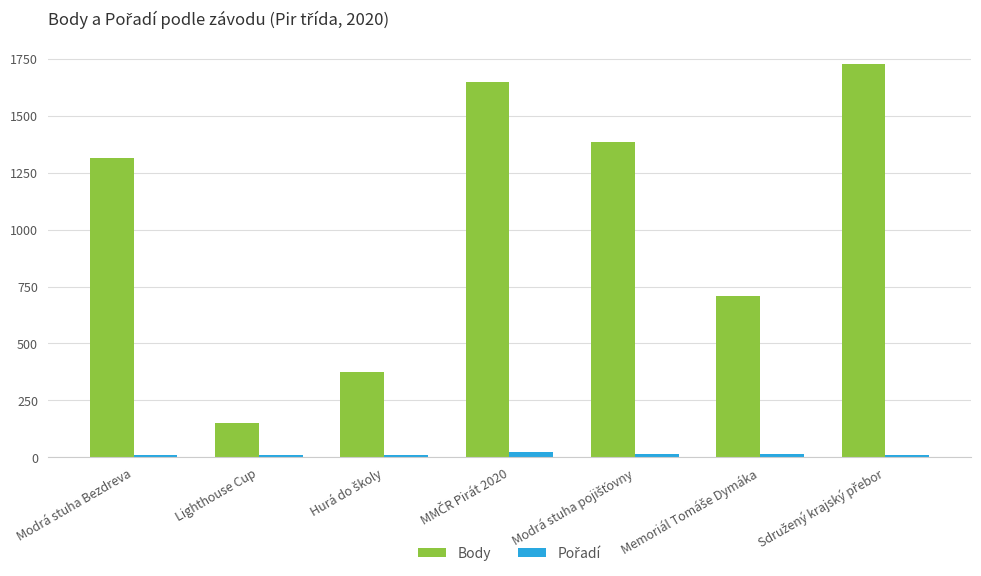

What is the average value of the Body series?

1045